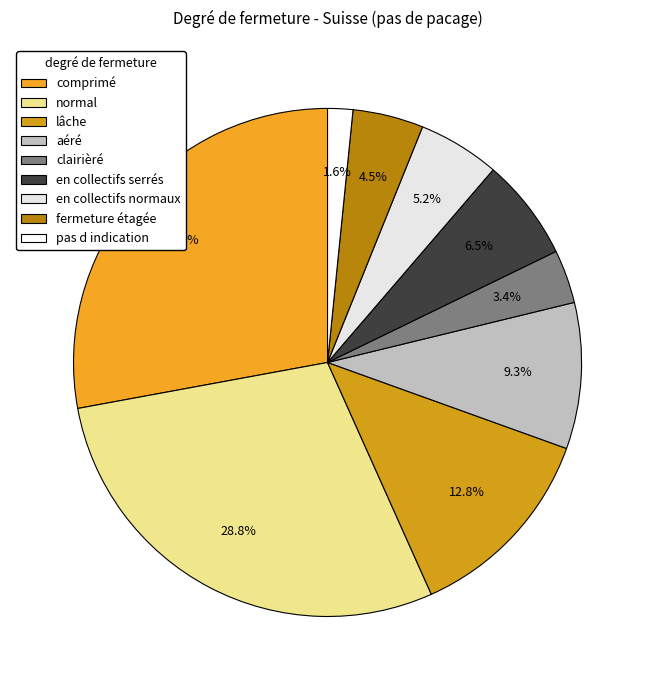

What percentage do normal and pas d indication together represent?

30.4%